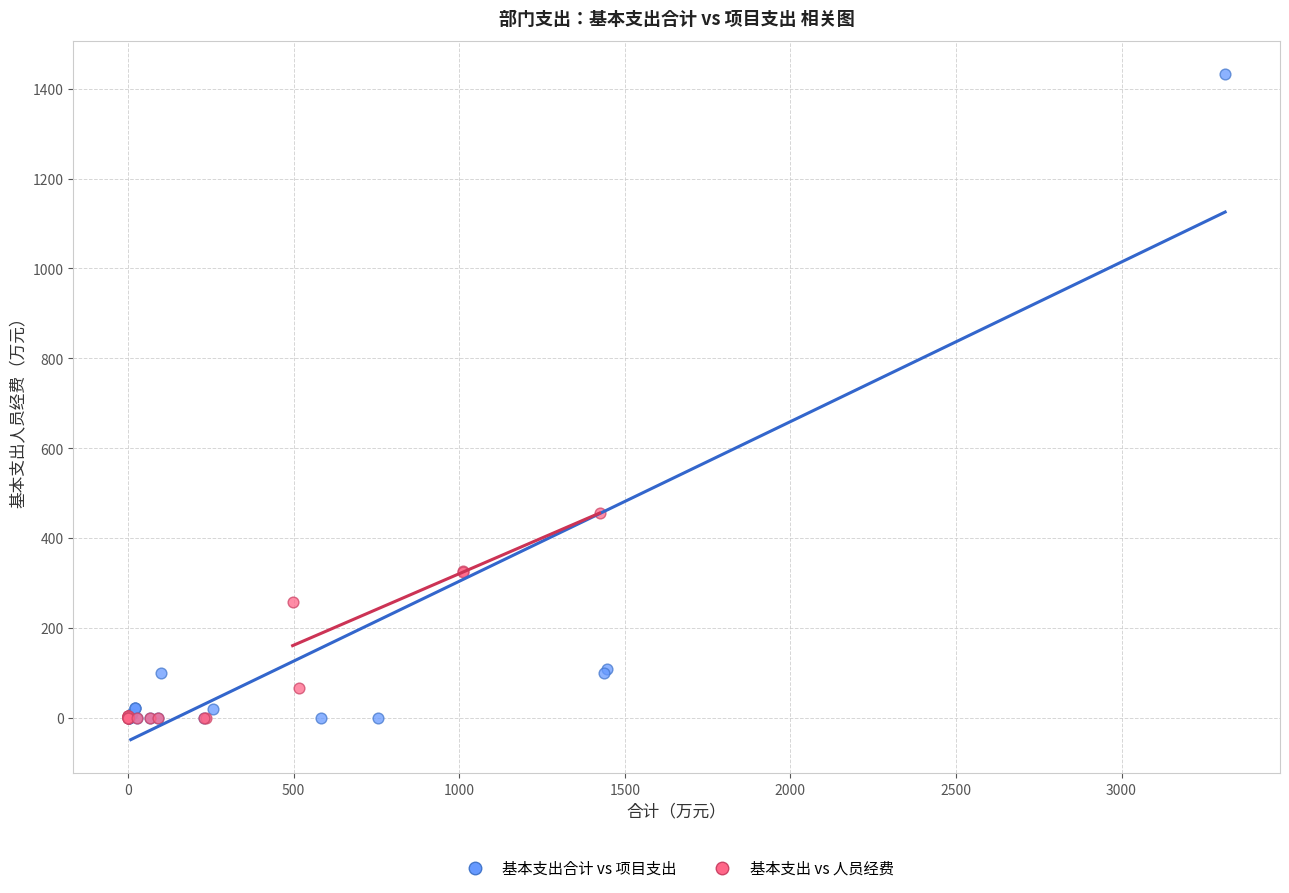

Which series has the largest Y range (max minus min)?

基本支出合计 vs 项目支出